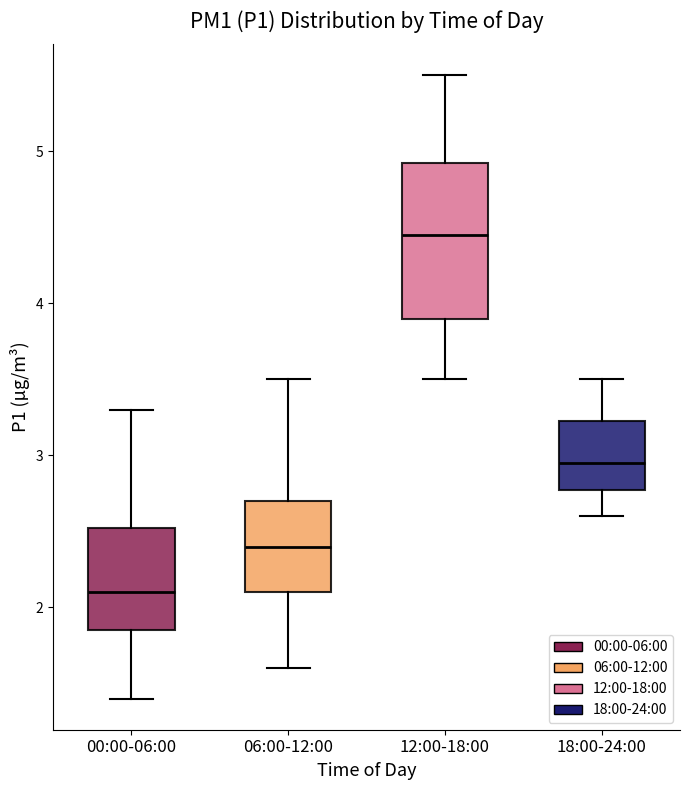

Comparing the boxes themselves (not the whiskers), which one is the tallest?

12:00-18:00